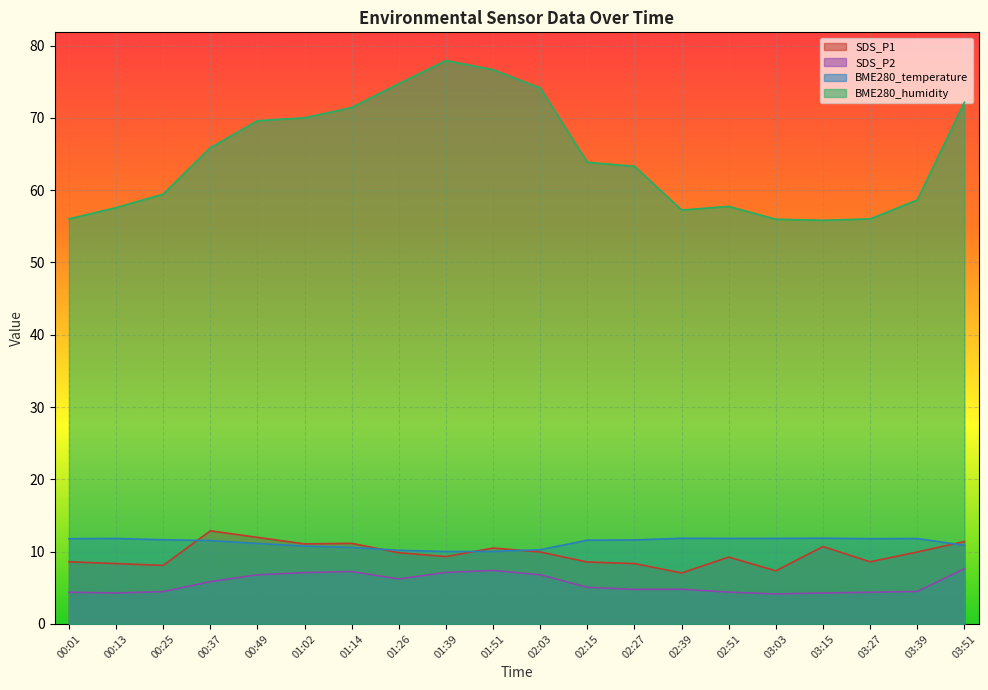

How many lines are shown in the chart?

4